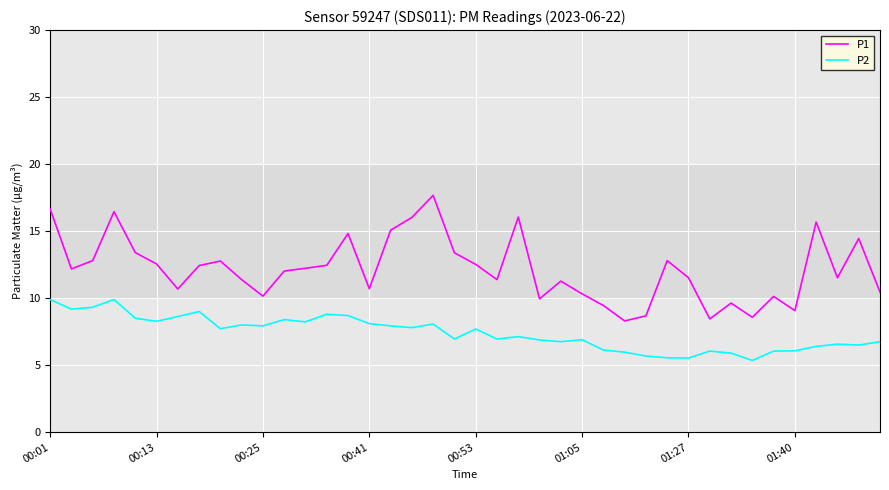

Rank the series by their maximum value, from highest to lowest.

P1, P2